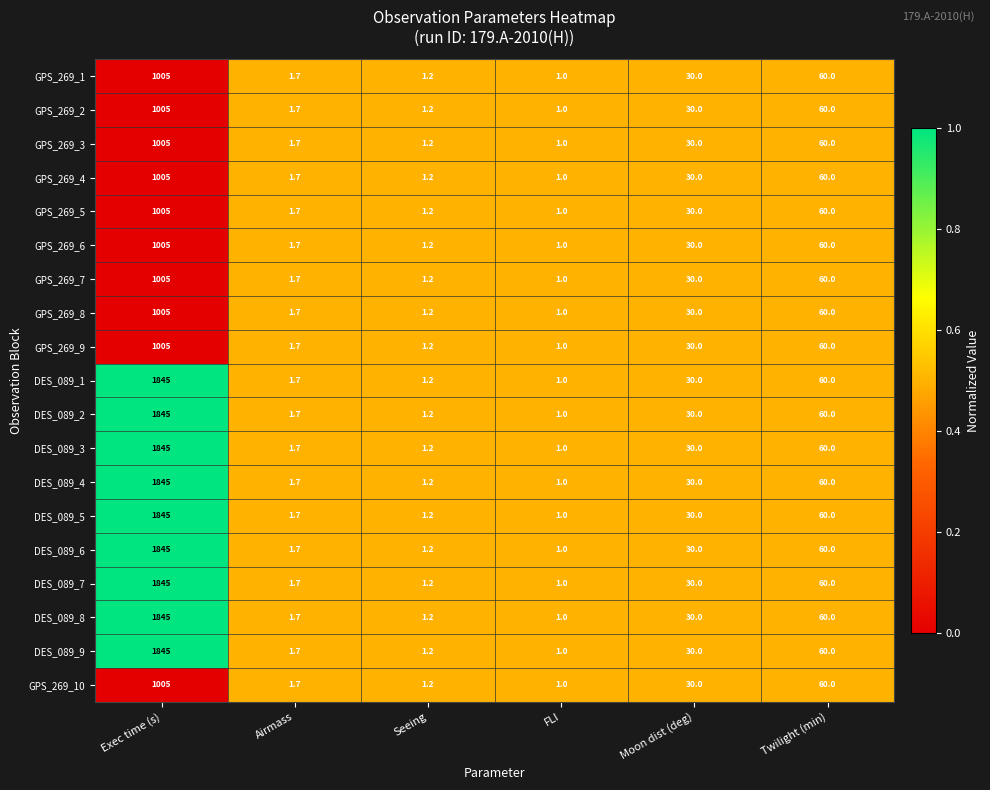

True or false: DES_089_8 has a value of 1.6 at FLI.

False